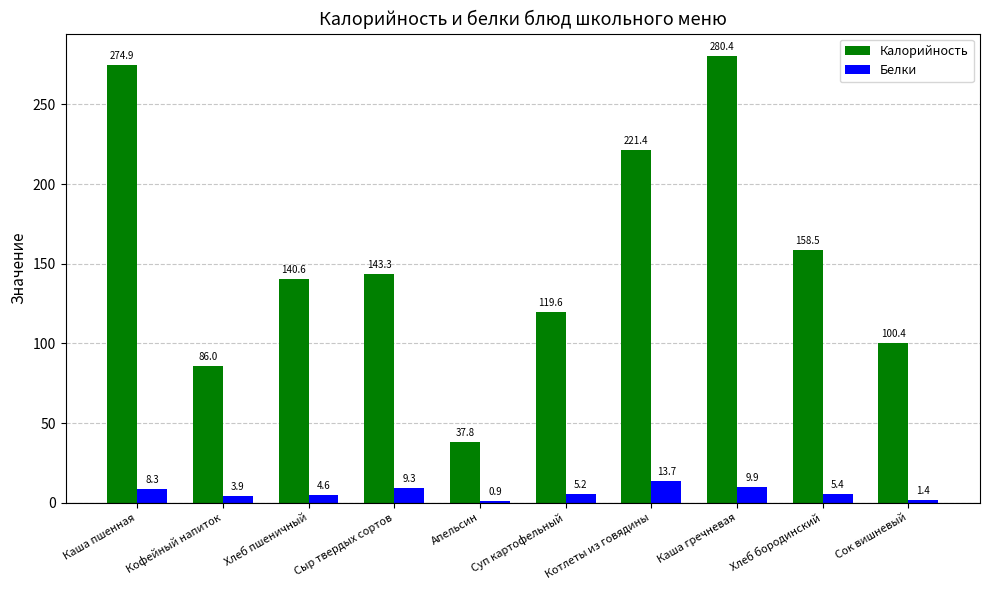

What is the minimum value for Белки?

0.9